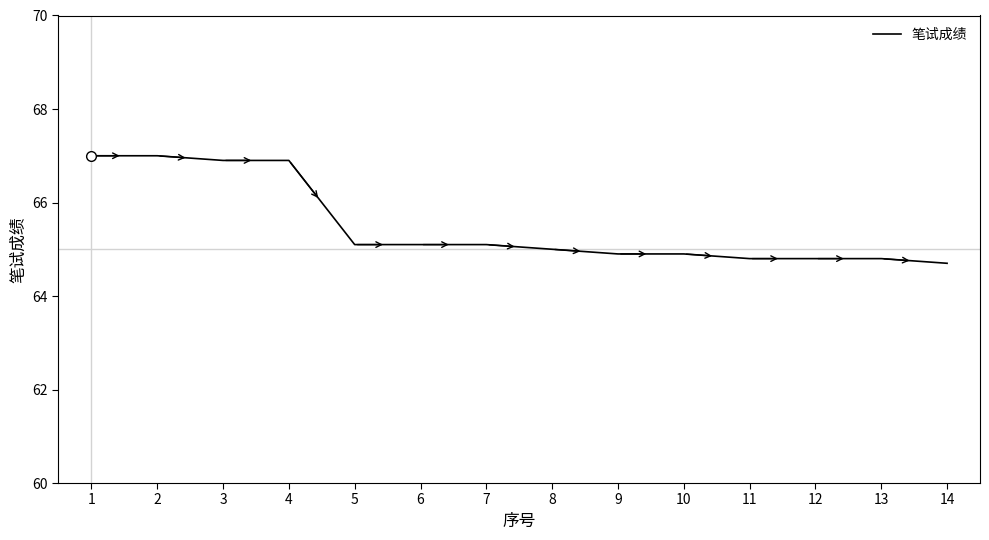

What is the difference between the second highest and minimum values?

2.3